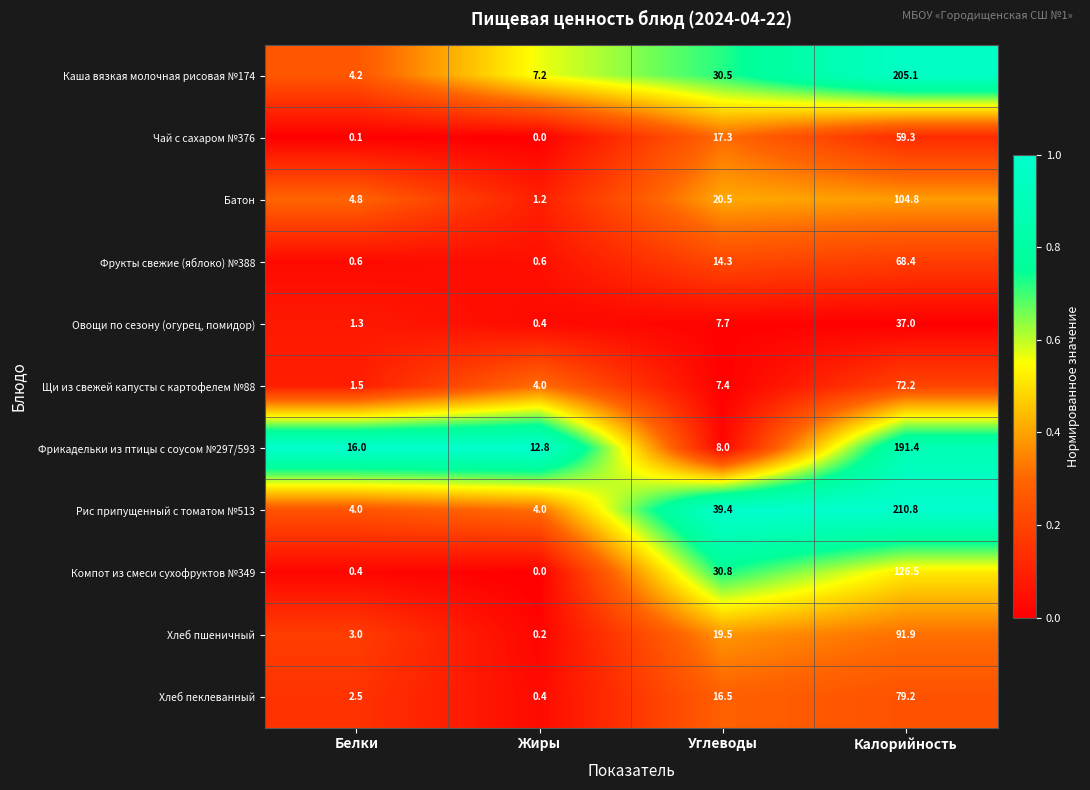

What is the maximum value for Фрикадельки из птицы с соусом №297/593?

191.4